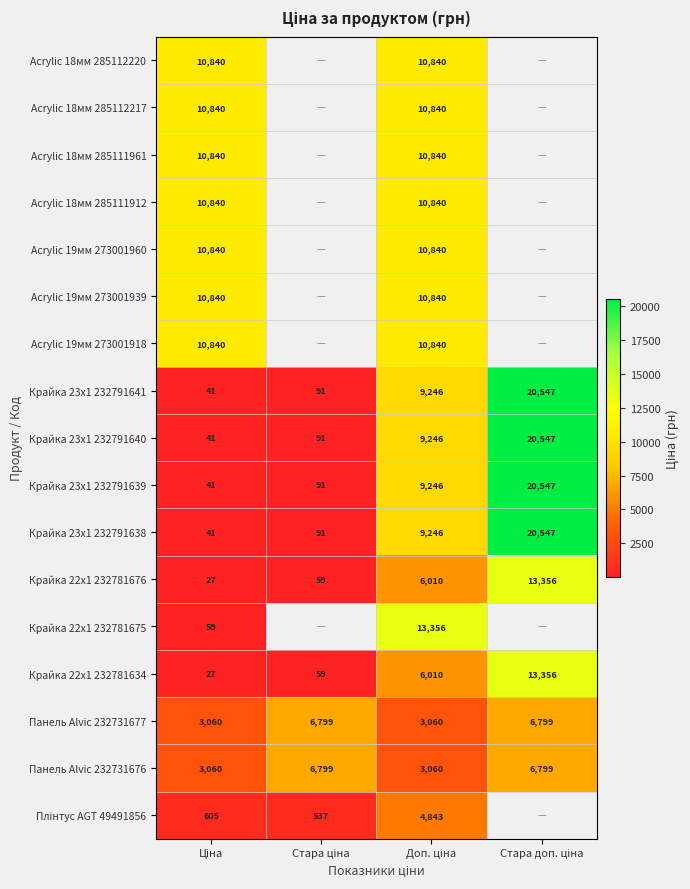

How many values in the Панель Alvic 232731677 series are below 6799?

2